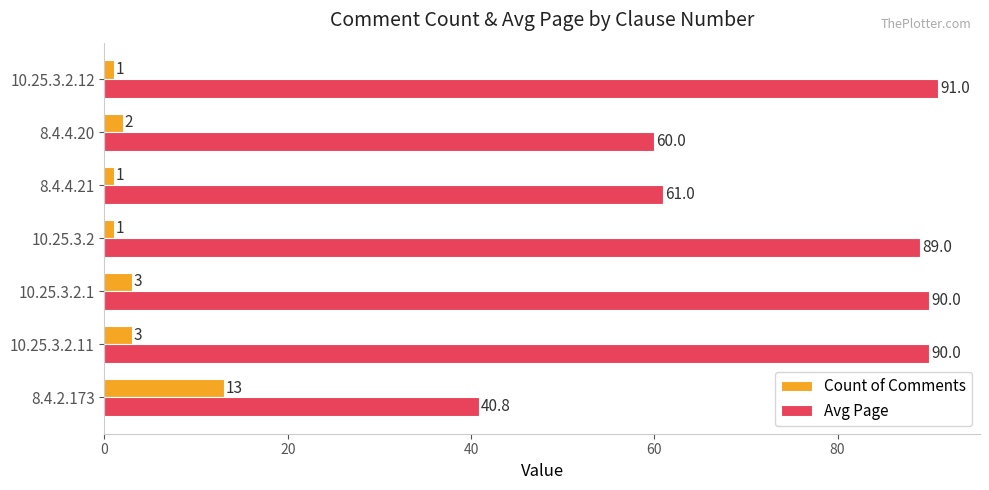

Is the value of Count of Comments at 8.4.2.173 greater than the value of Avg Page at 10.25.3.2.1?

No